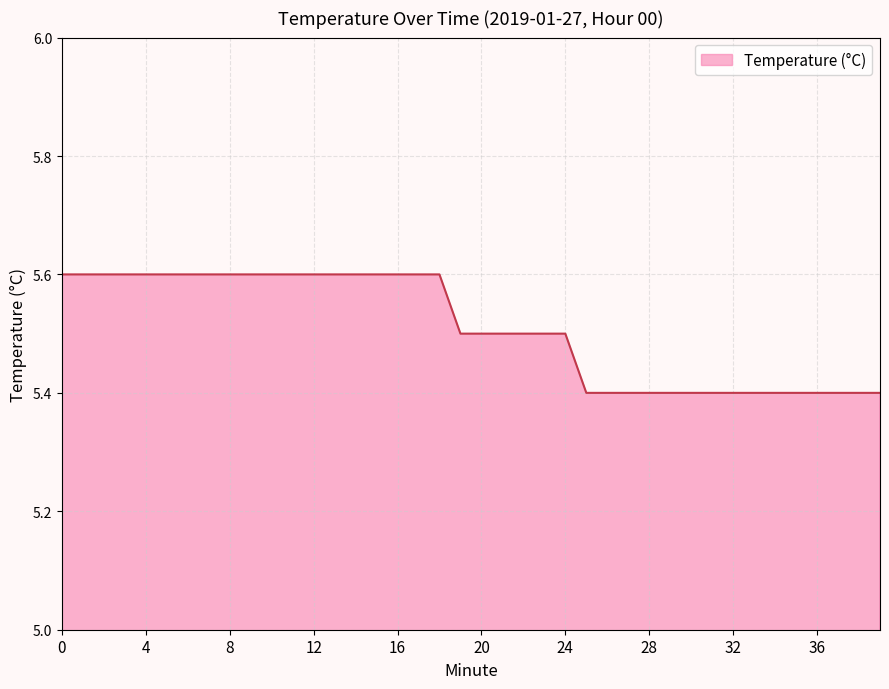

What is the smallest value displayed?

5.4